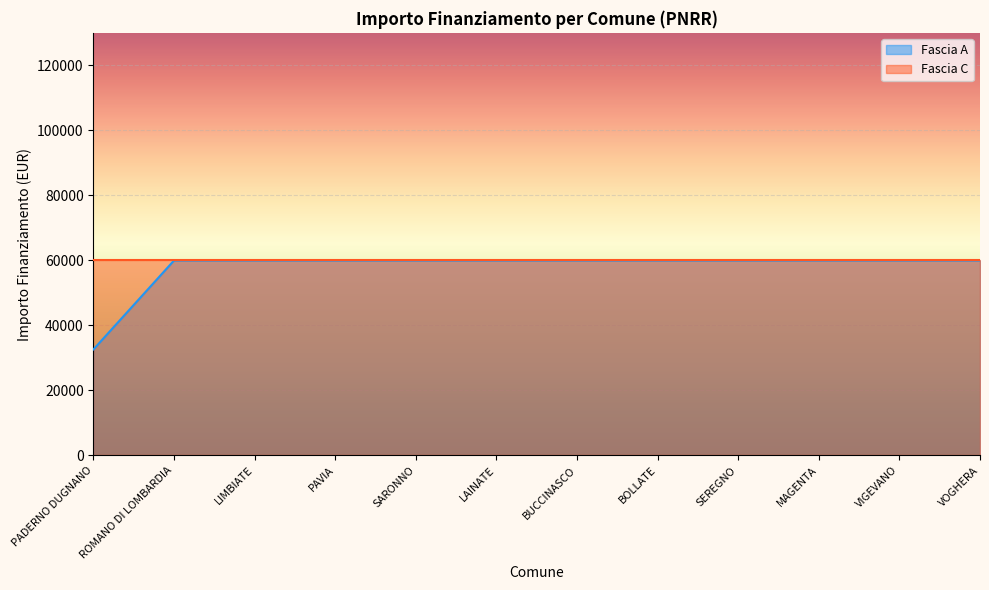

How many categories are shown in the chart?

12